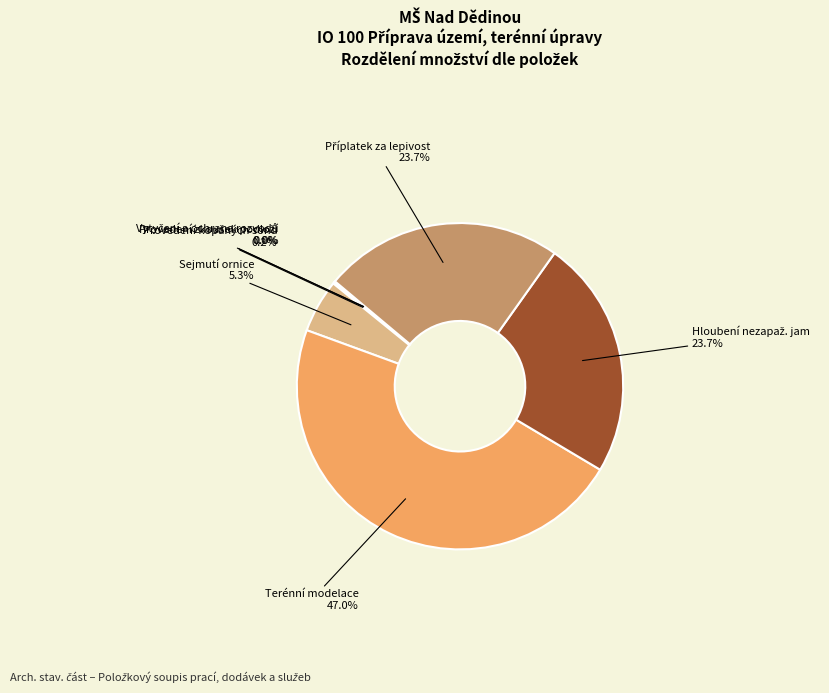

To the nearest percent, what is the difference between the largest and smallest slice percentages?

47%